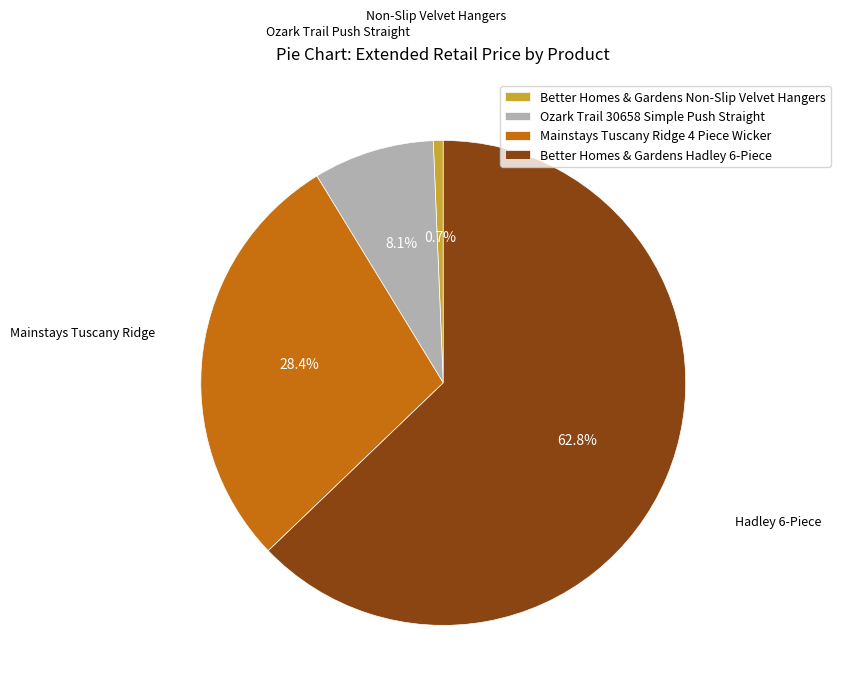

Is it true that Better Homes & Gardens Hadley 6-Piece is 50% of the pie?

False